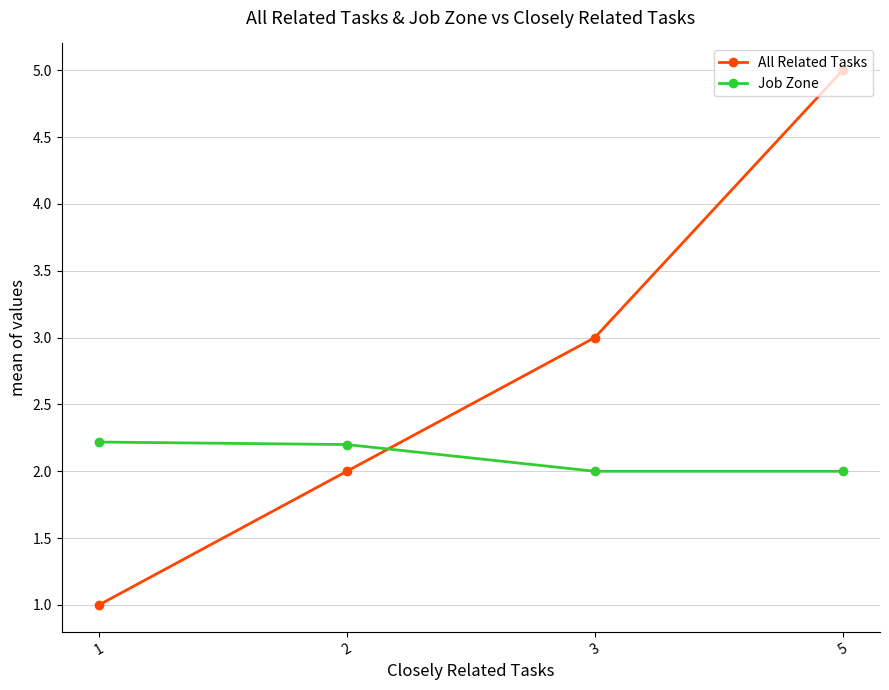

Which series ends up on top after the final intersection of All Related Tasks and Job Zone?

All Related Tasks